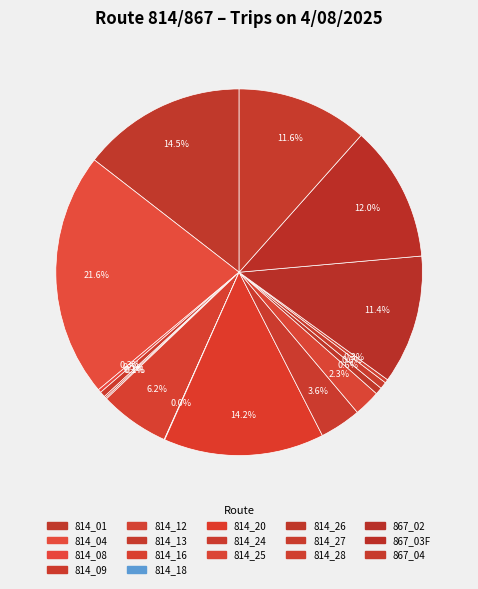

What is the change in value from 814_08 to 867_02?

+453